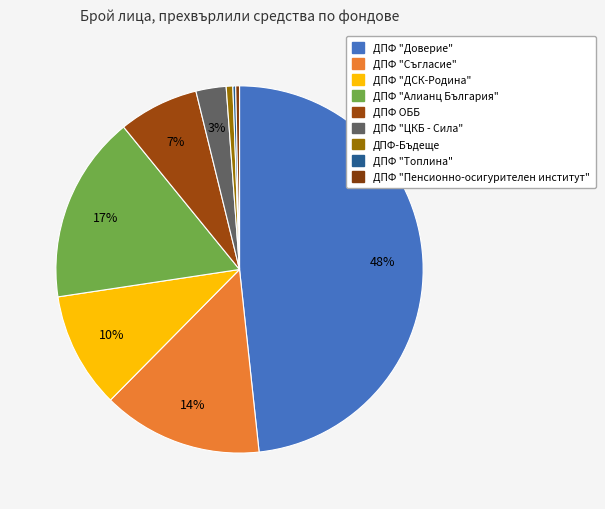

To the nearest percent, what portion does ДПФ "ЦКБ - Сила" represent?

3%